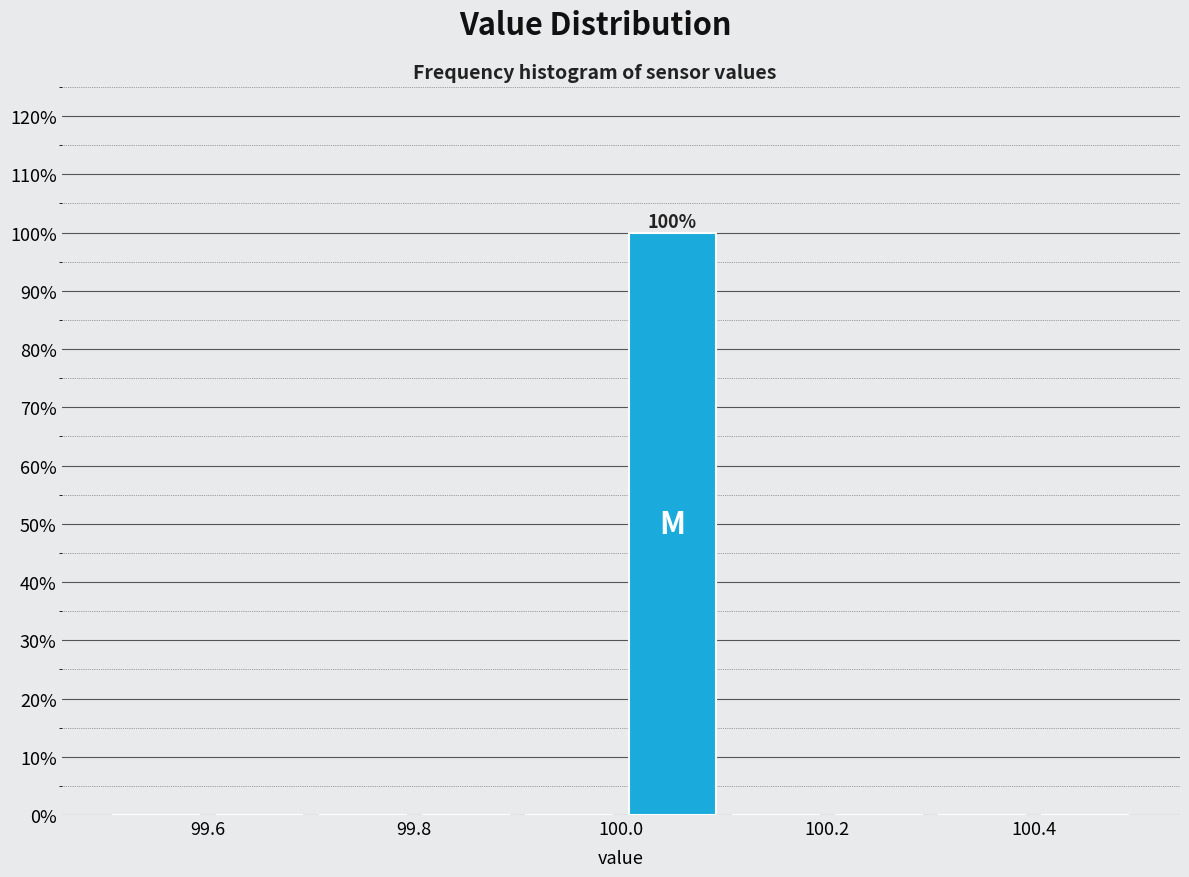

Which range on the x-axis has the tallest bar?

100.0 to 100.1